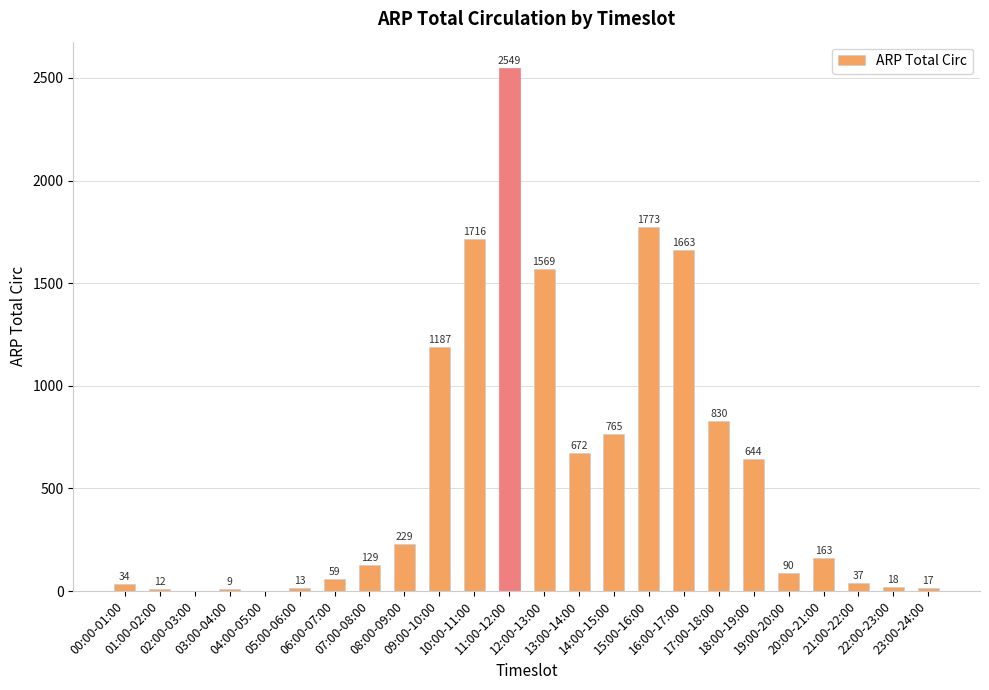

Is it true that the value at 10:00-11:00 is 1716?

True